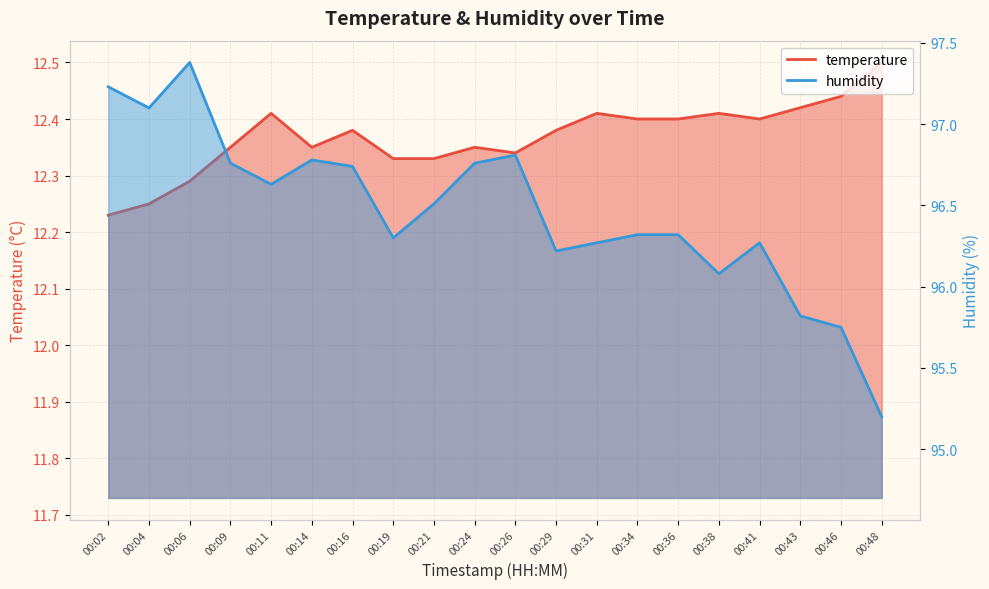

Rank the series at 00:29 from lowest to highest value.

temperature, humidity